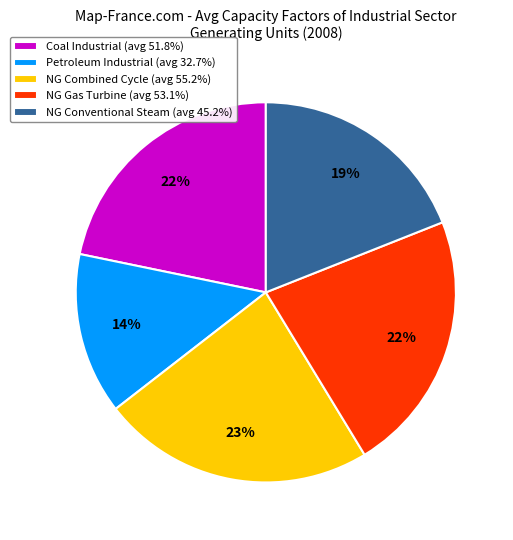

To the nearest percent, what is the difference between the largest and smallest slice percentages?

9%